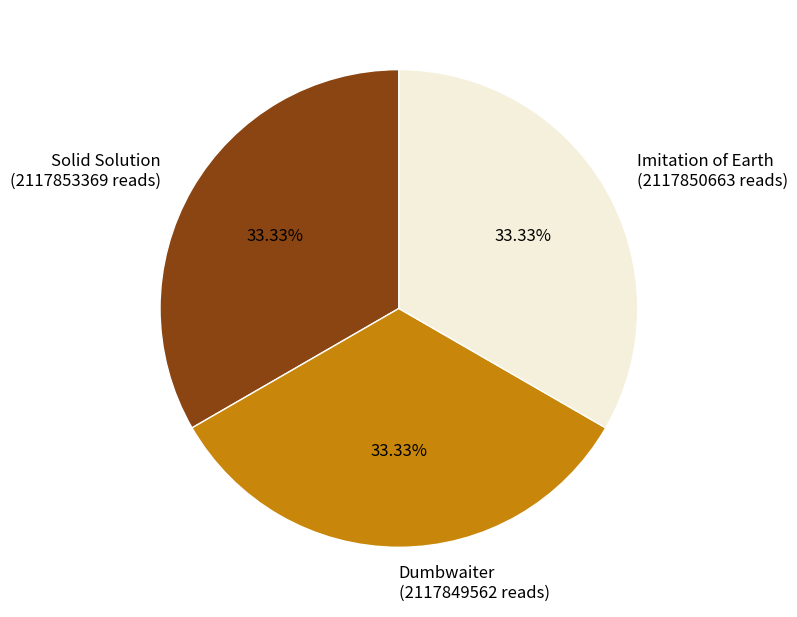

What is the ratio of the value at Dumbwaiter to the value at Solid Solution?

1.0